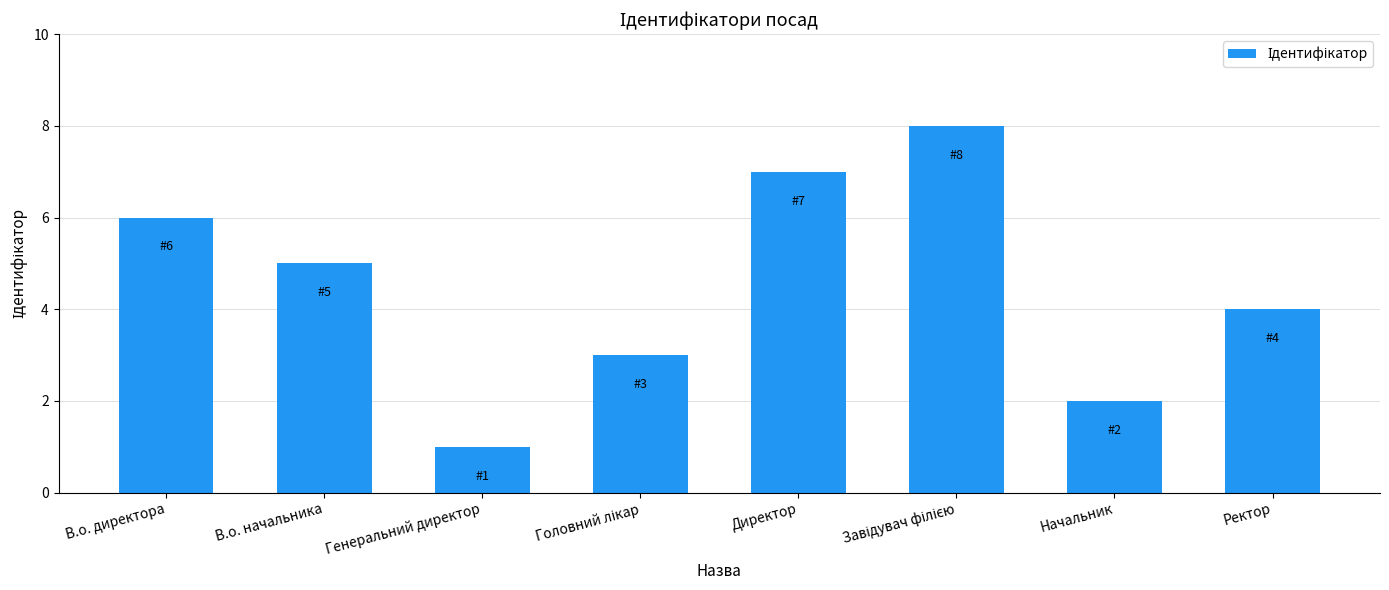

The value at Ректор is 1. True or false?

False